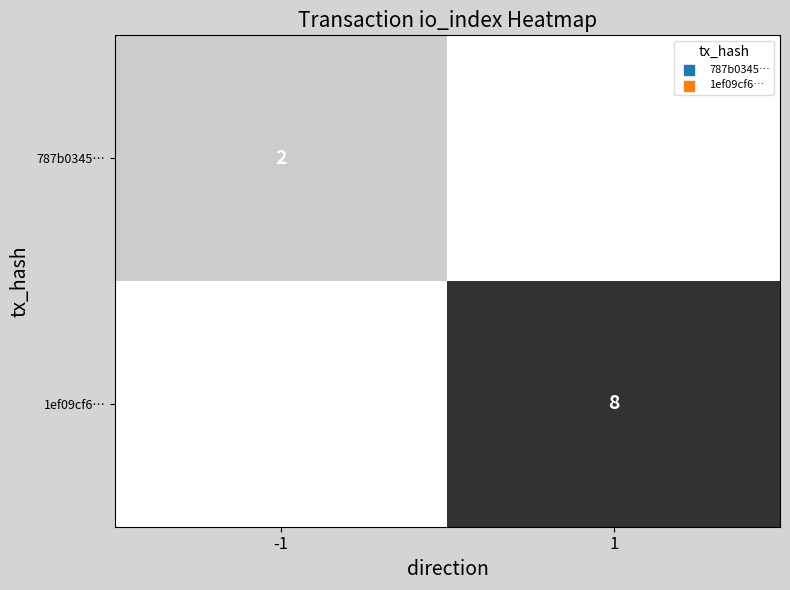

At which category does the chart reach its peak across all series?

1